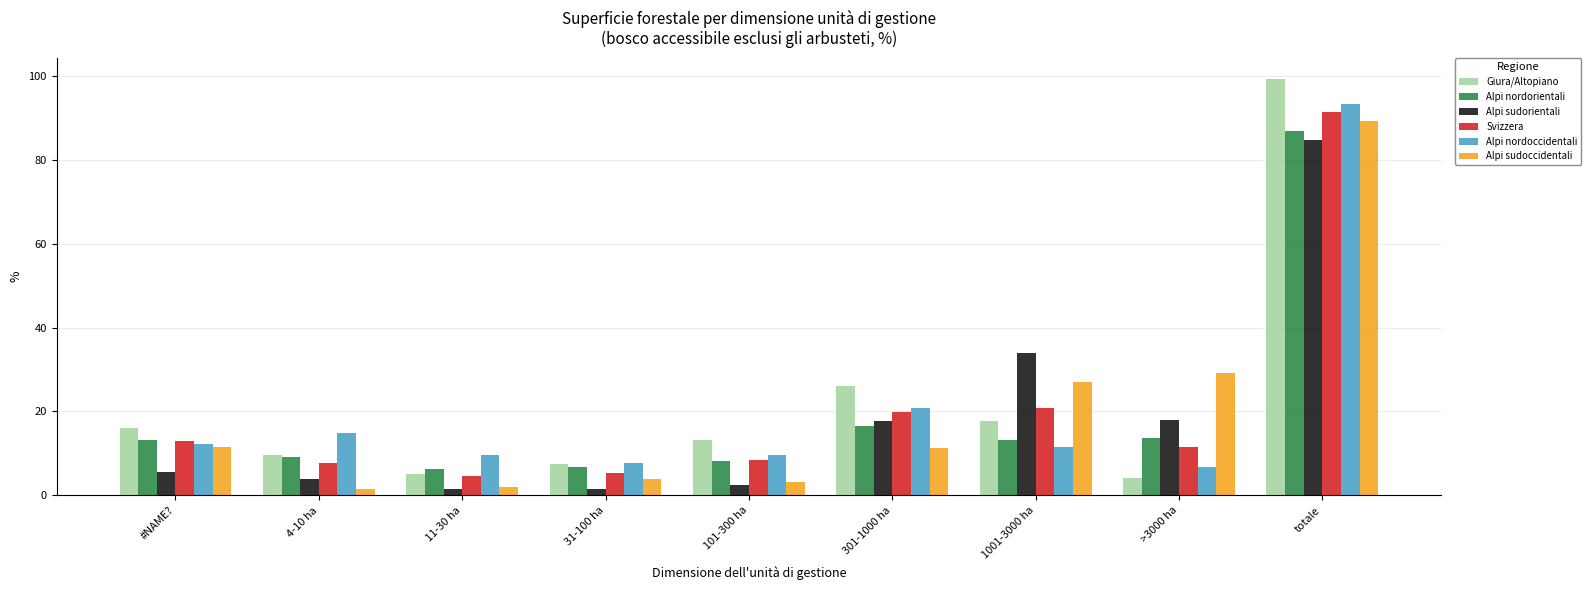

What is the difference between the maximum and minimum values in the Svizzera series?

86.7